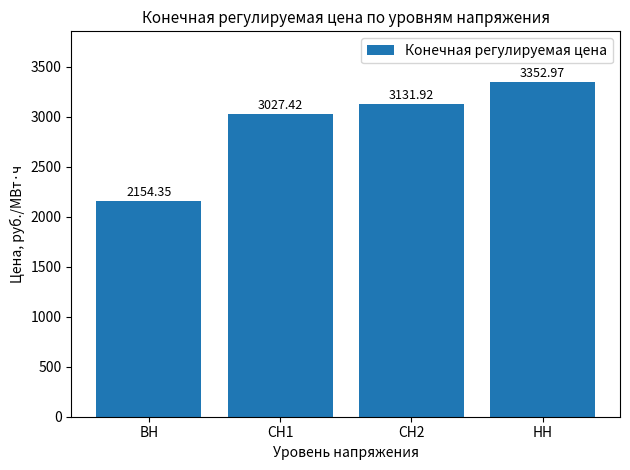

What position from the right is СН1?

3